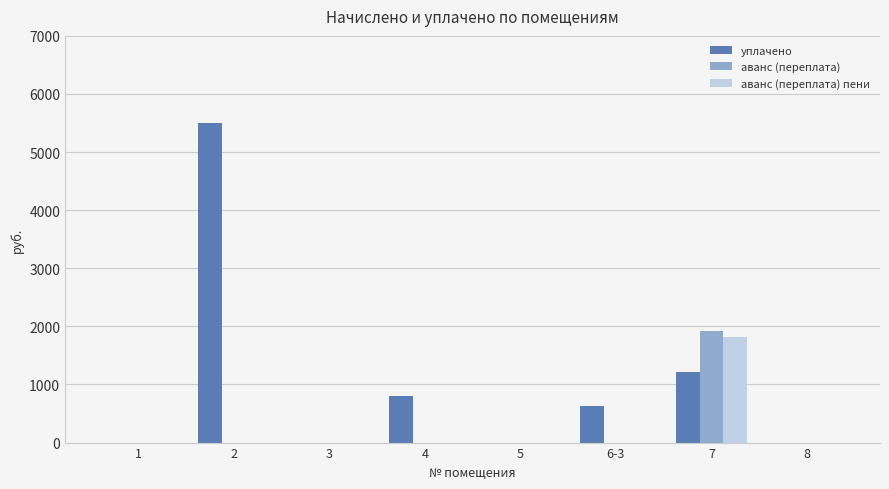

How many series are shown in this chart?

3